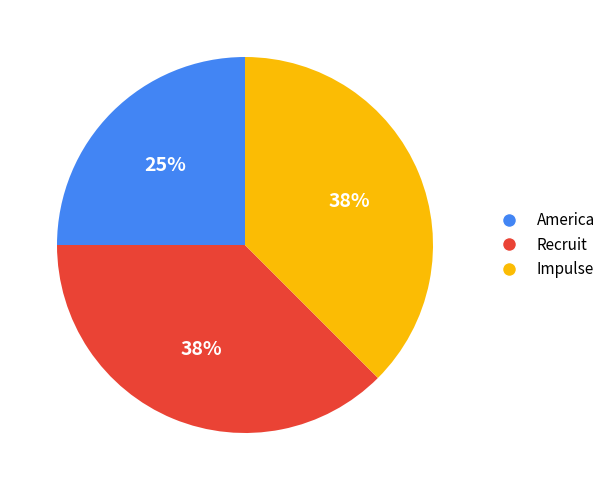

Combined, do Recruit and America account for over 50%?

Yes